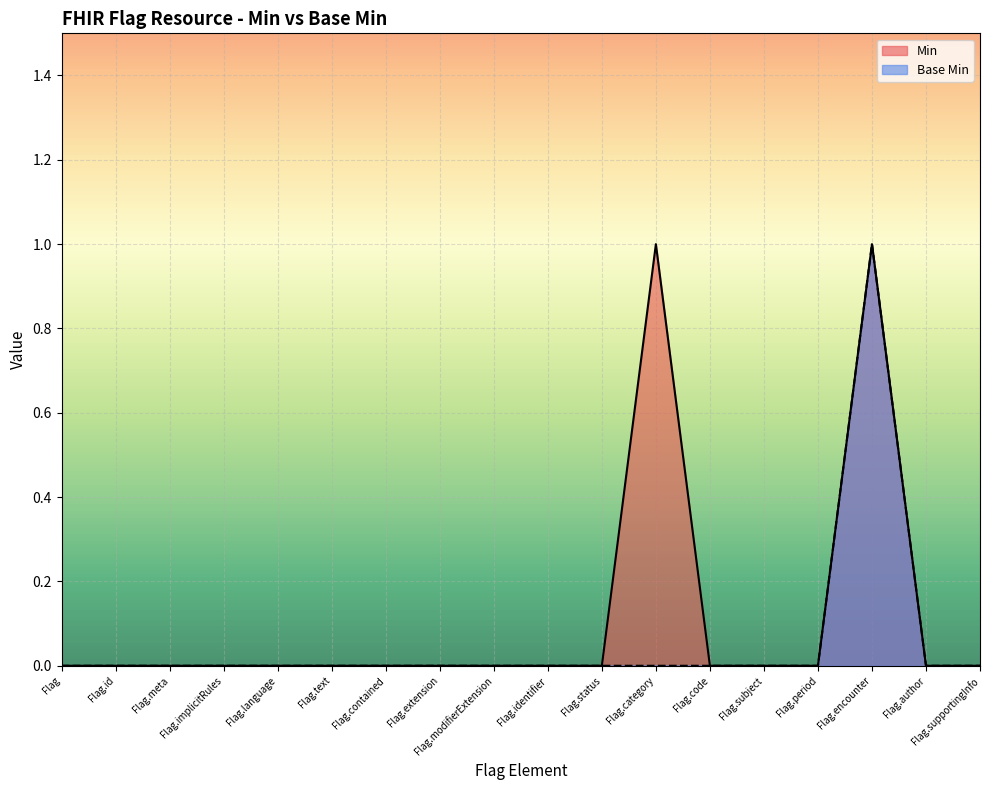

True or false: Min and Base Min cross at least once.

False